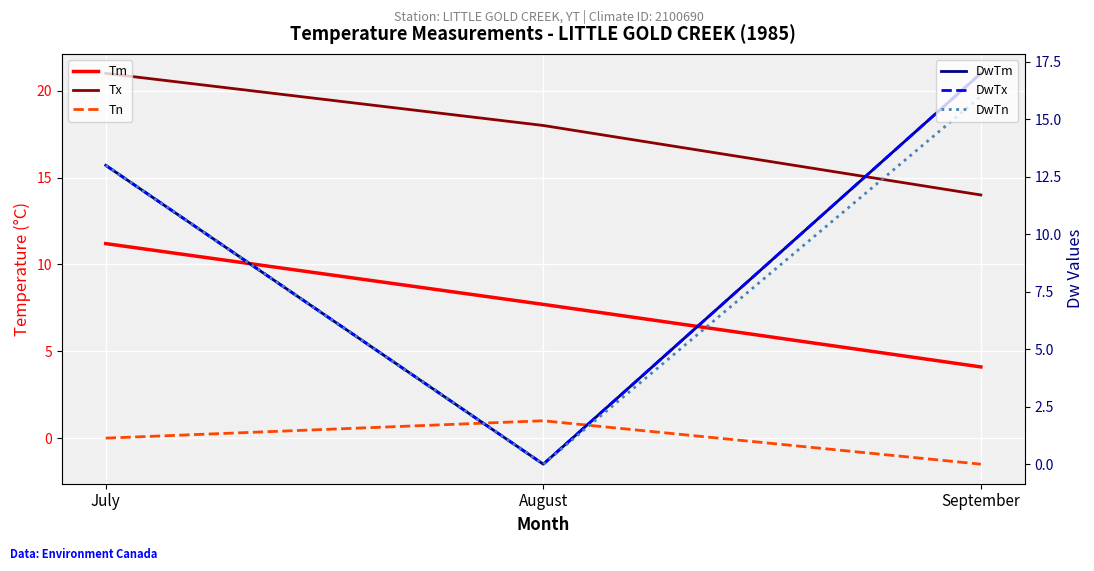

What is the sum of the Tx values at September and August?

32.0